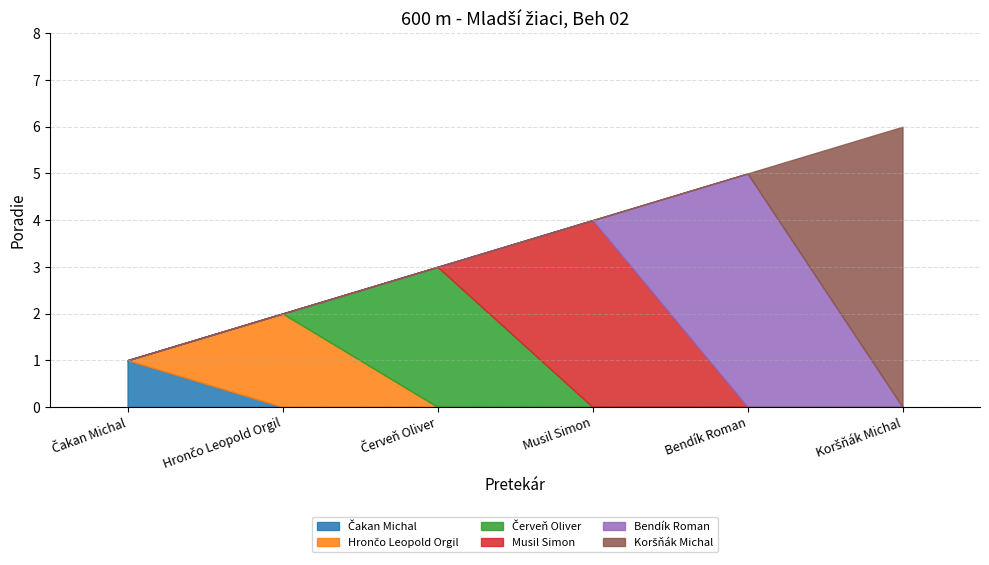

Count the number of values greater than 4.

2